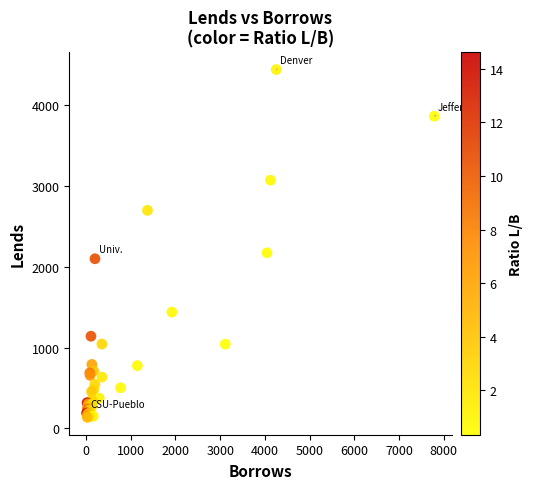

What Y value in the scatter plot is closest to 2290?

2175